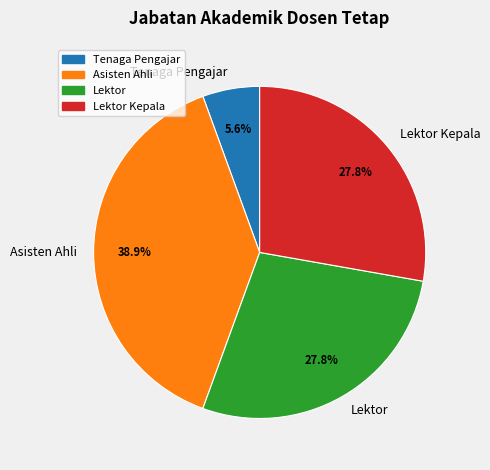

The Tenaga Pengajar slice represents 1% of the pie. True or false?

False